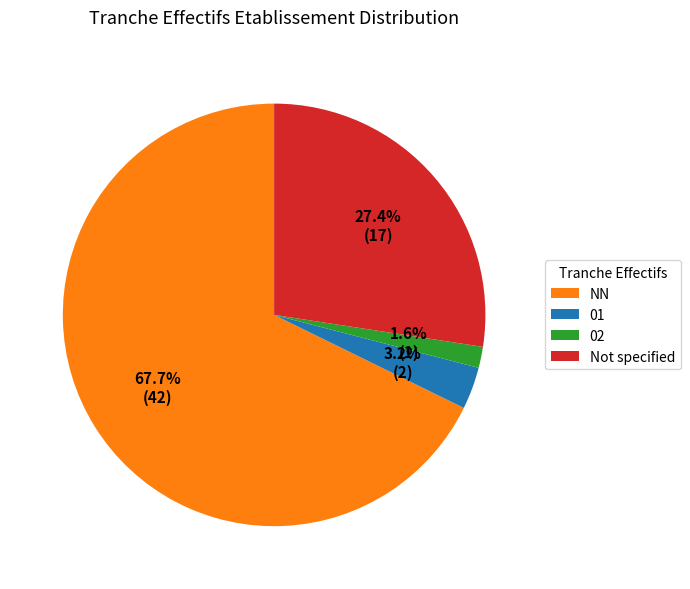

Between NN and 02, which is larger?

NN